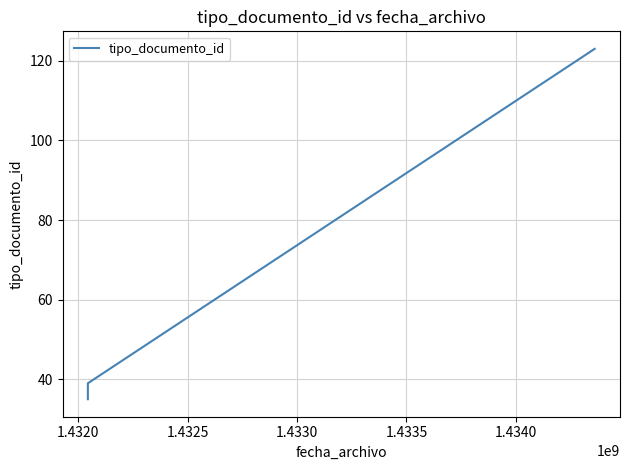

The chart shows a value of 62 at 1.4315. True or false?

False